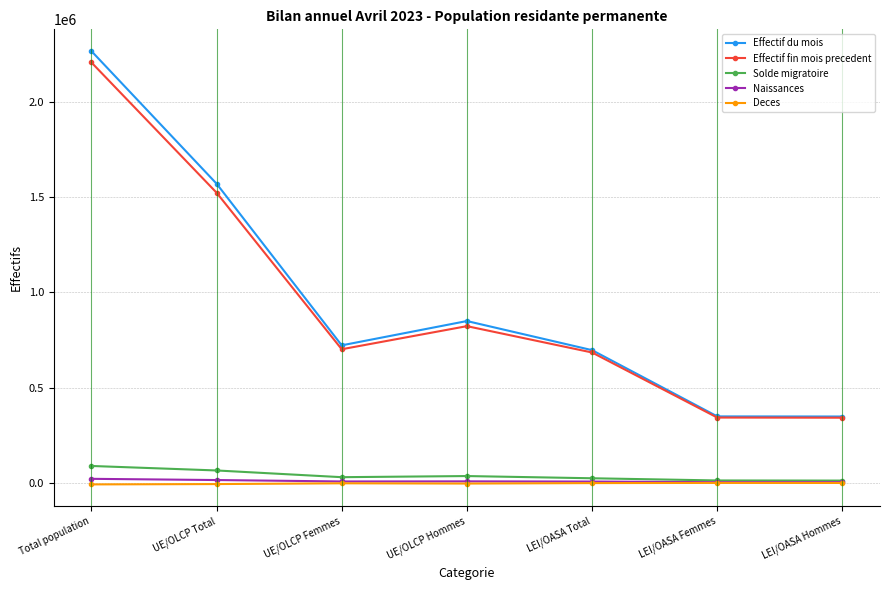

Which category has the highest value across all series?

Total population